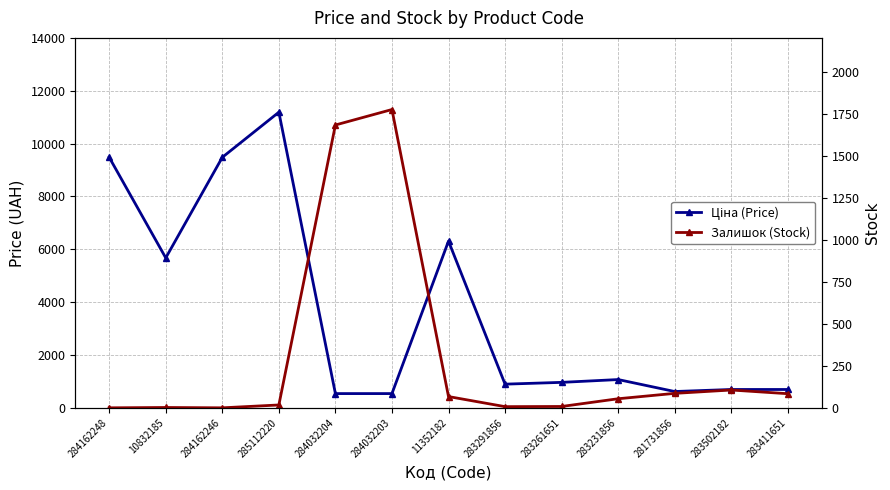

True or false: Ціна (Price) and Залишок (Stock) intersect in this chart.

True